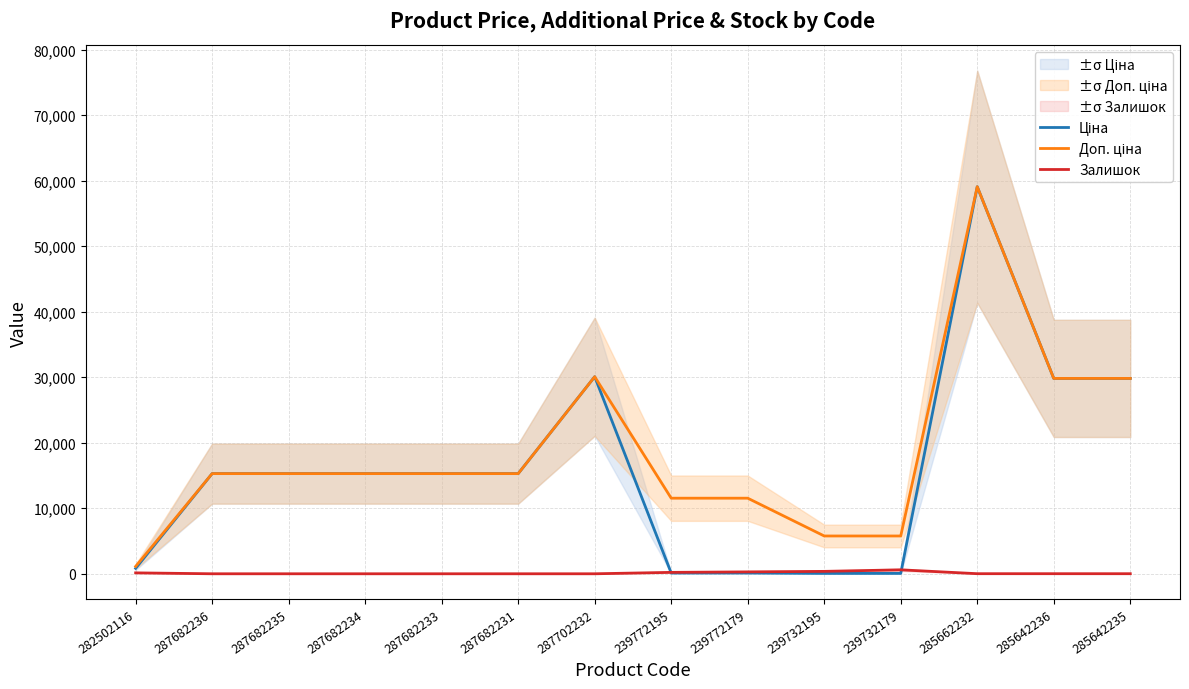

Where is Ціна nearest to the value 29566?

285642236